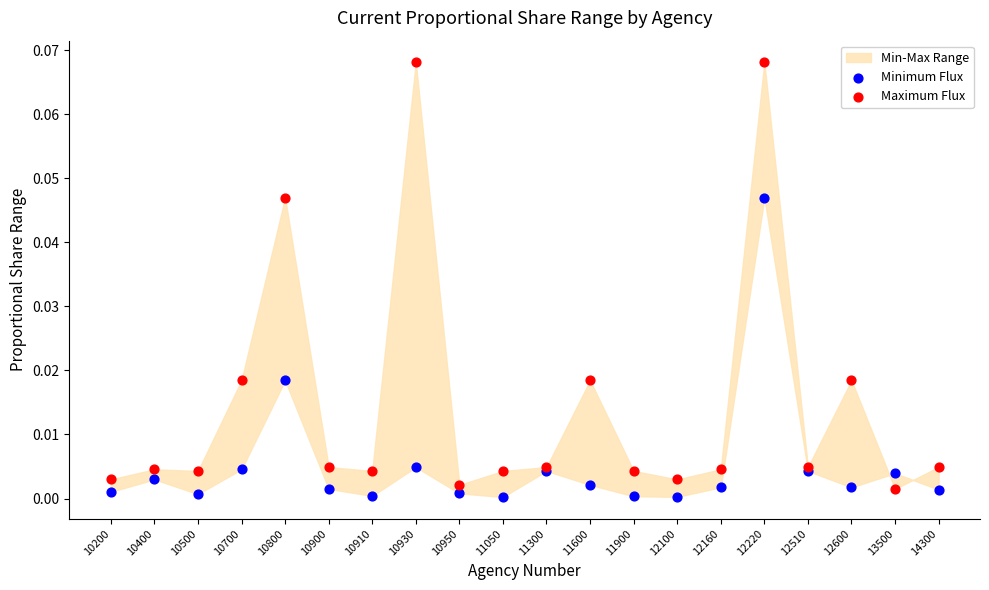

Which series has the largest Y range (max minus min)?

Maximum Flux